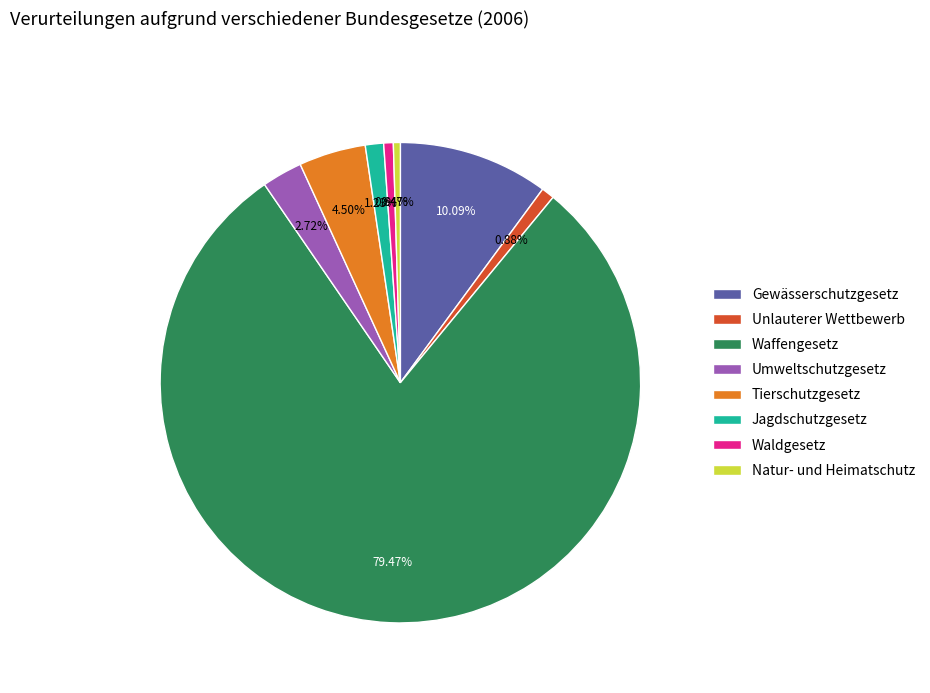

Which slice is the largest?

Waffengesetz